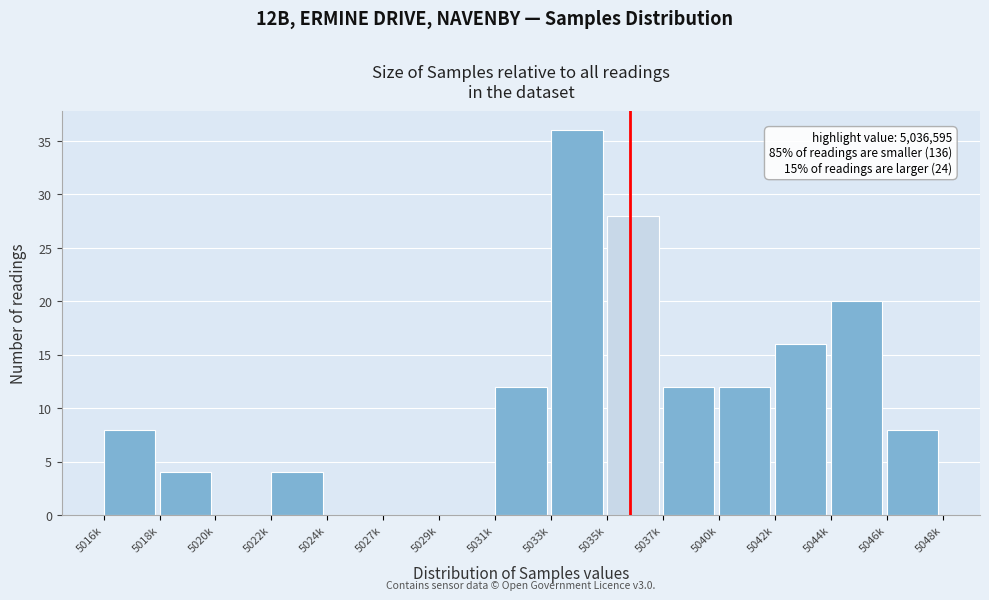

Reading right to left, list all the values displayed in this chart.

5046k=8	5044k=20	5042k=16	5040k=12	5037k=12	5035k=28	5033k=36	5031k=12	5029k=0	5027k=0	5024k=0	5022k=4	5020k=0	5018k=4	5016k=8